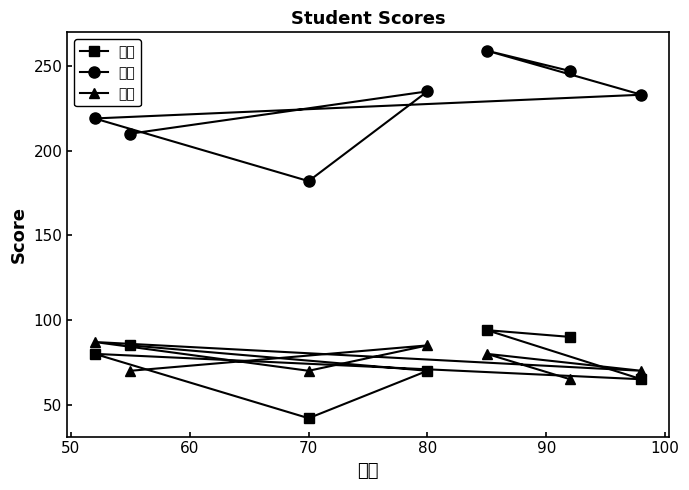

Which category has the lowest value across all series?

70